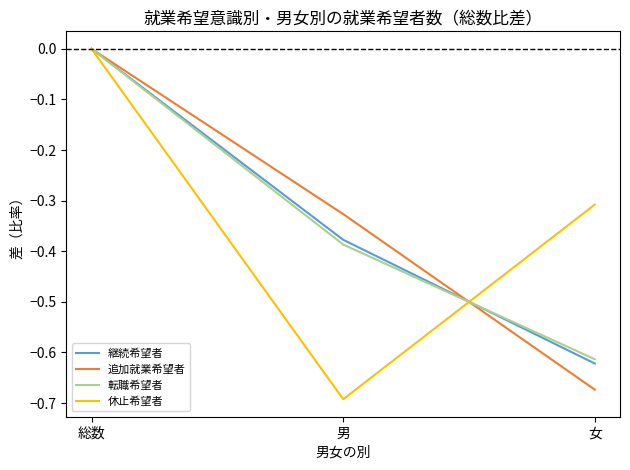

Which series changed the most between 総数 and 男?

休止希望者